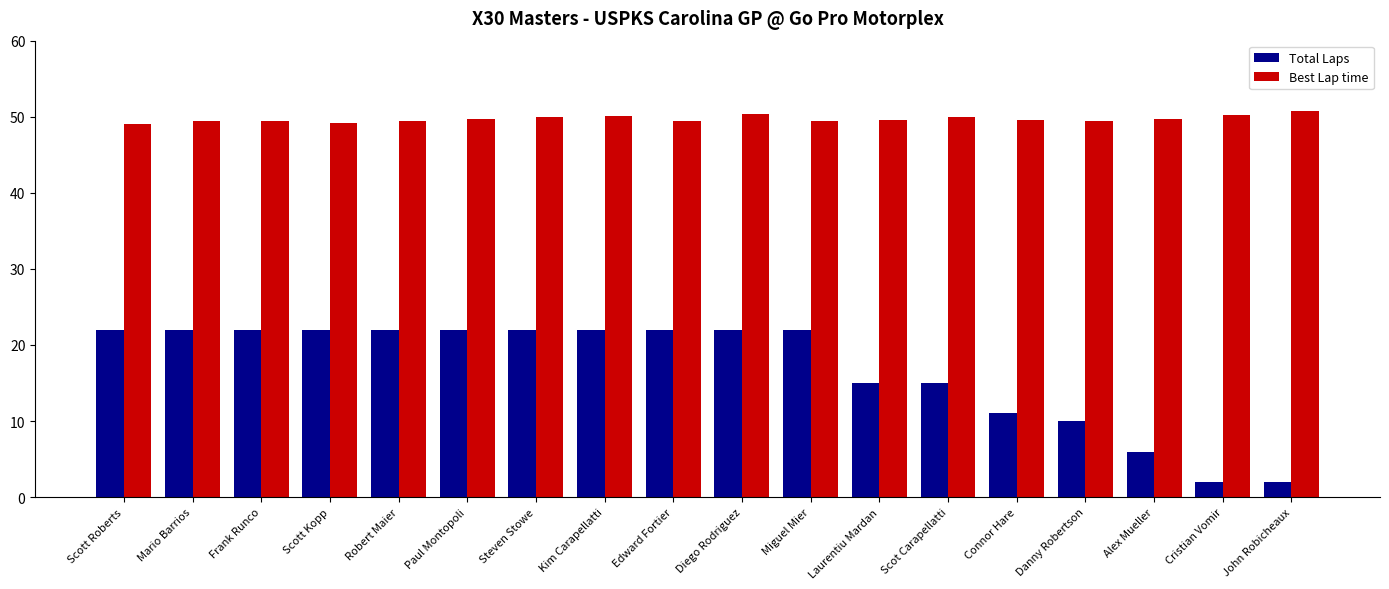

What is the sum of all Total Laps values?

303.0